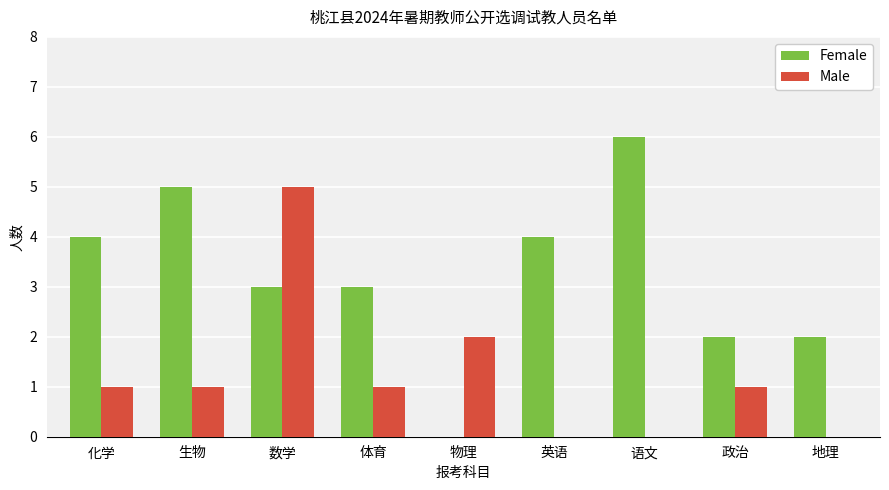

Reading left to right, extract all data points from this chart.

Female: 4	5	3	3	0	4	6	2	2
Male: 1	1	5	1	2	0	0	1	0